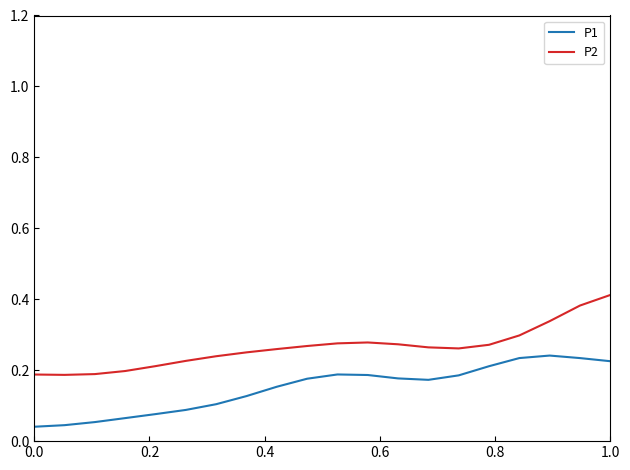

Rank the series by their average value, from highest to lowest.

P2, P1